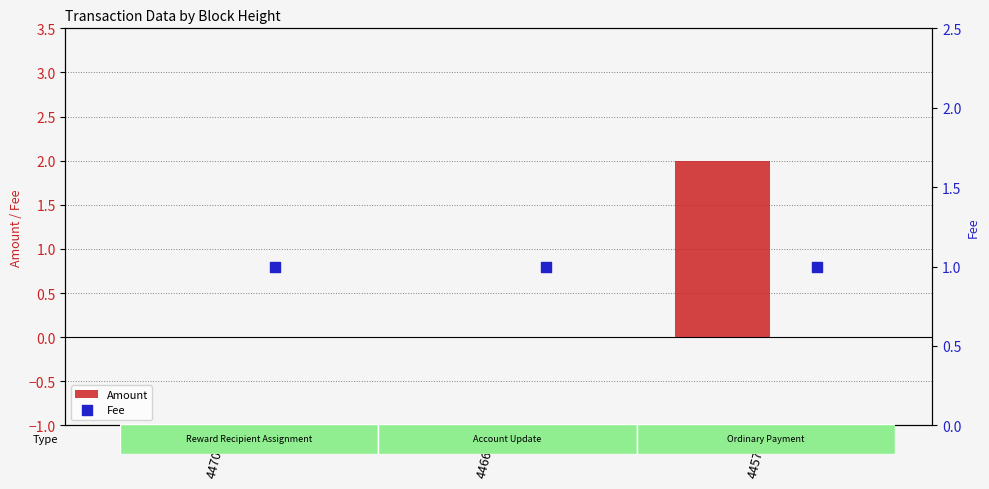

At which category is the sum across all series the highest?

445778